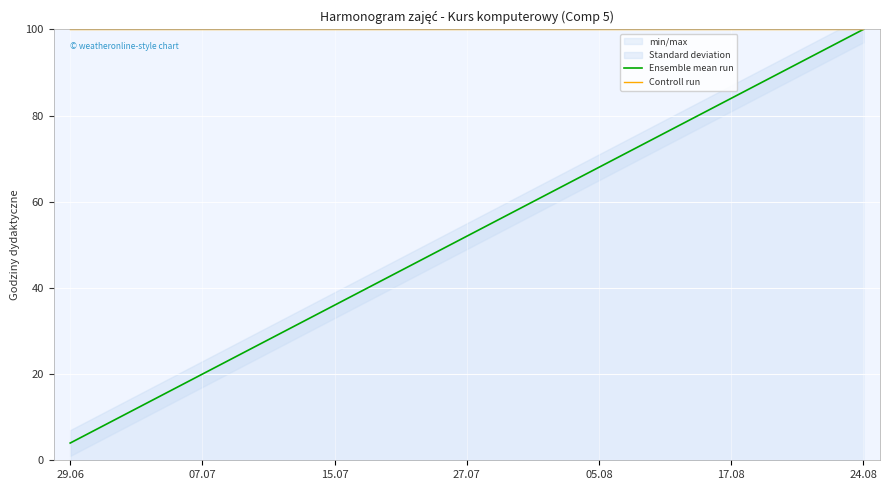

How many data points in Ensemble mean run are less than 52?

12